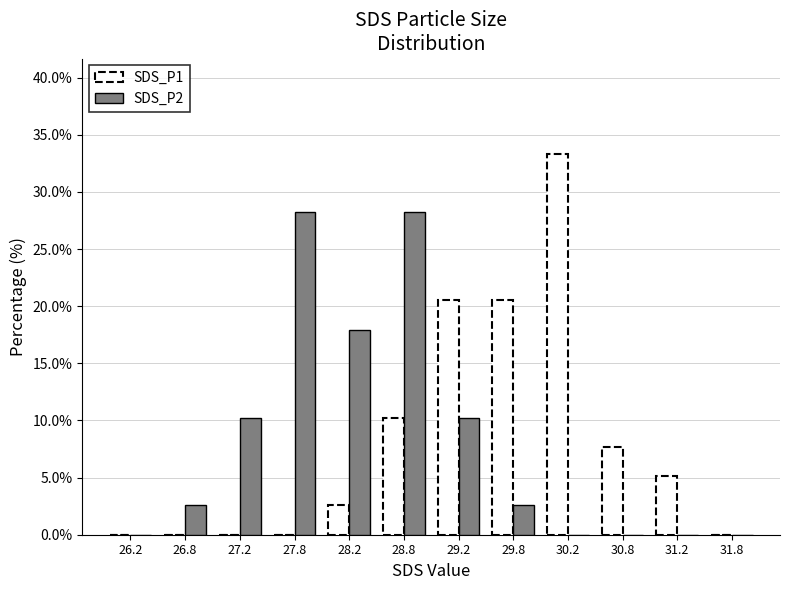

What is the height of the SDS_P1 bar covering 28.0 to 28.5 on the x-axis? The values are not printed on the chart, so give them approximately, as read against the axis.

2.5